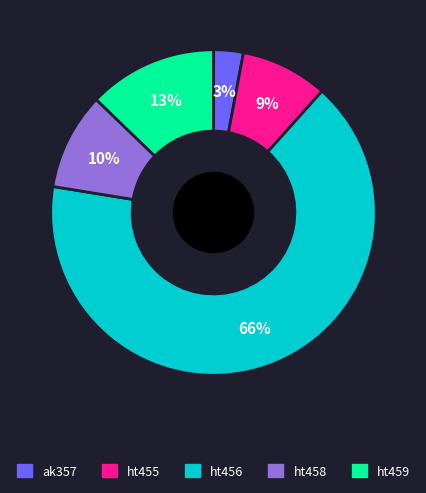

Count the number of slices in the pie.

5